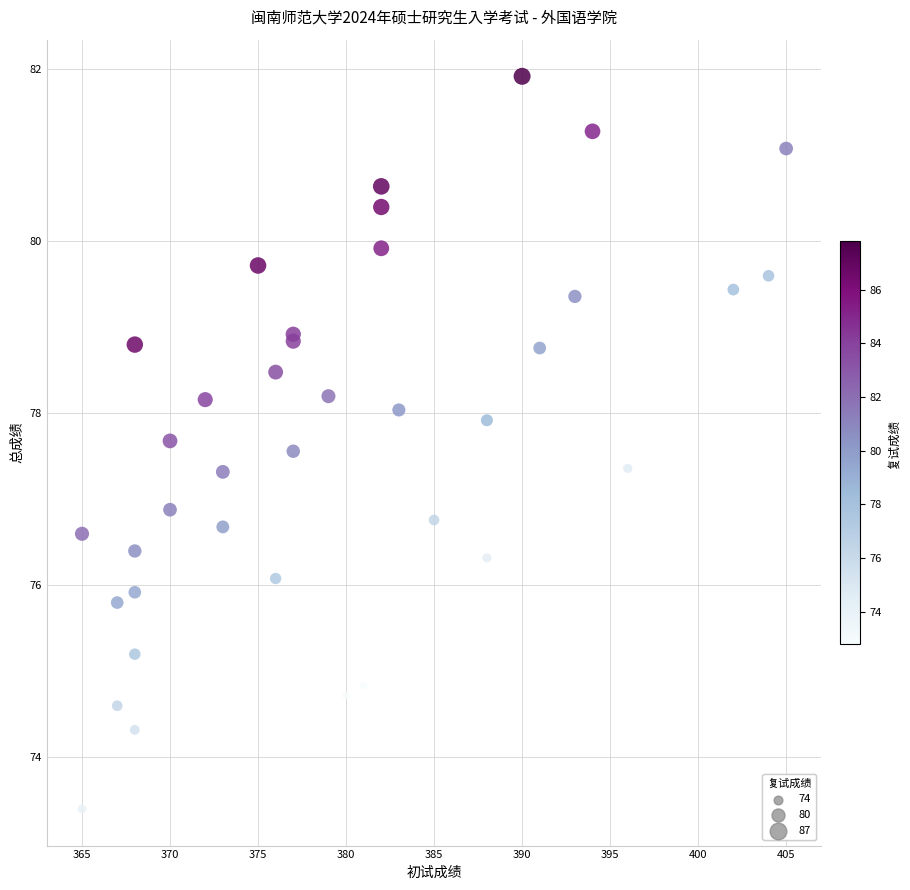

What Y value in the scatter plot is closest to 77?

76.9